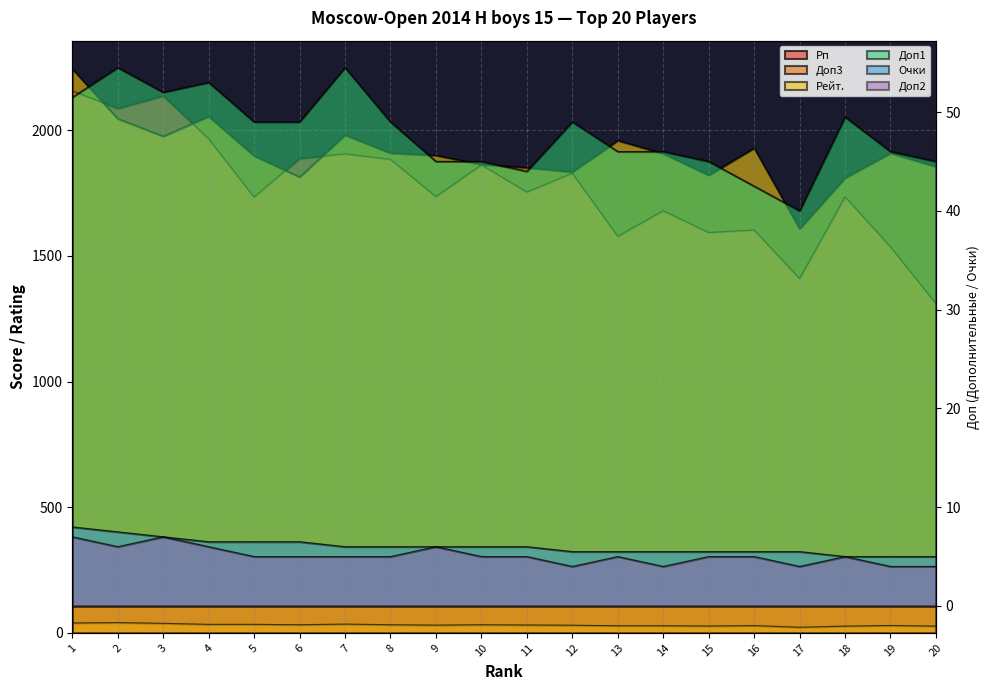

What is the difference between the second highest and minimum values in the Доп1 series?

14.5